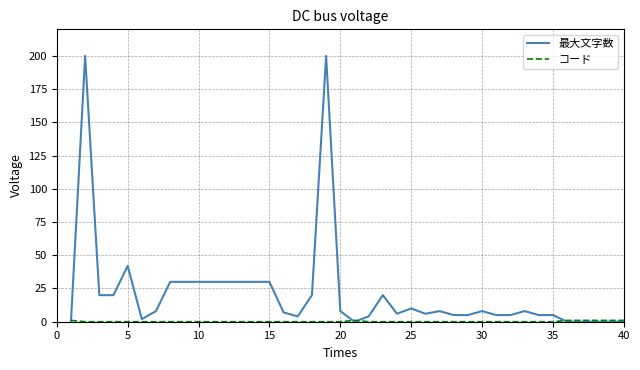

Which series has the largest range (max minus min)?

最大文字数